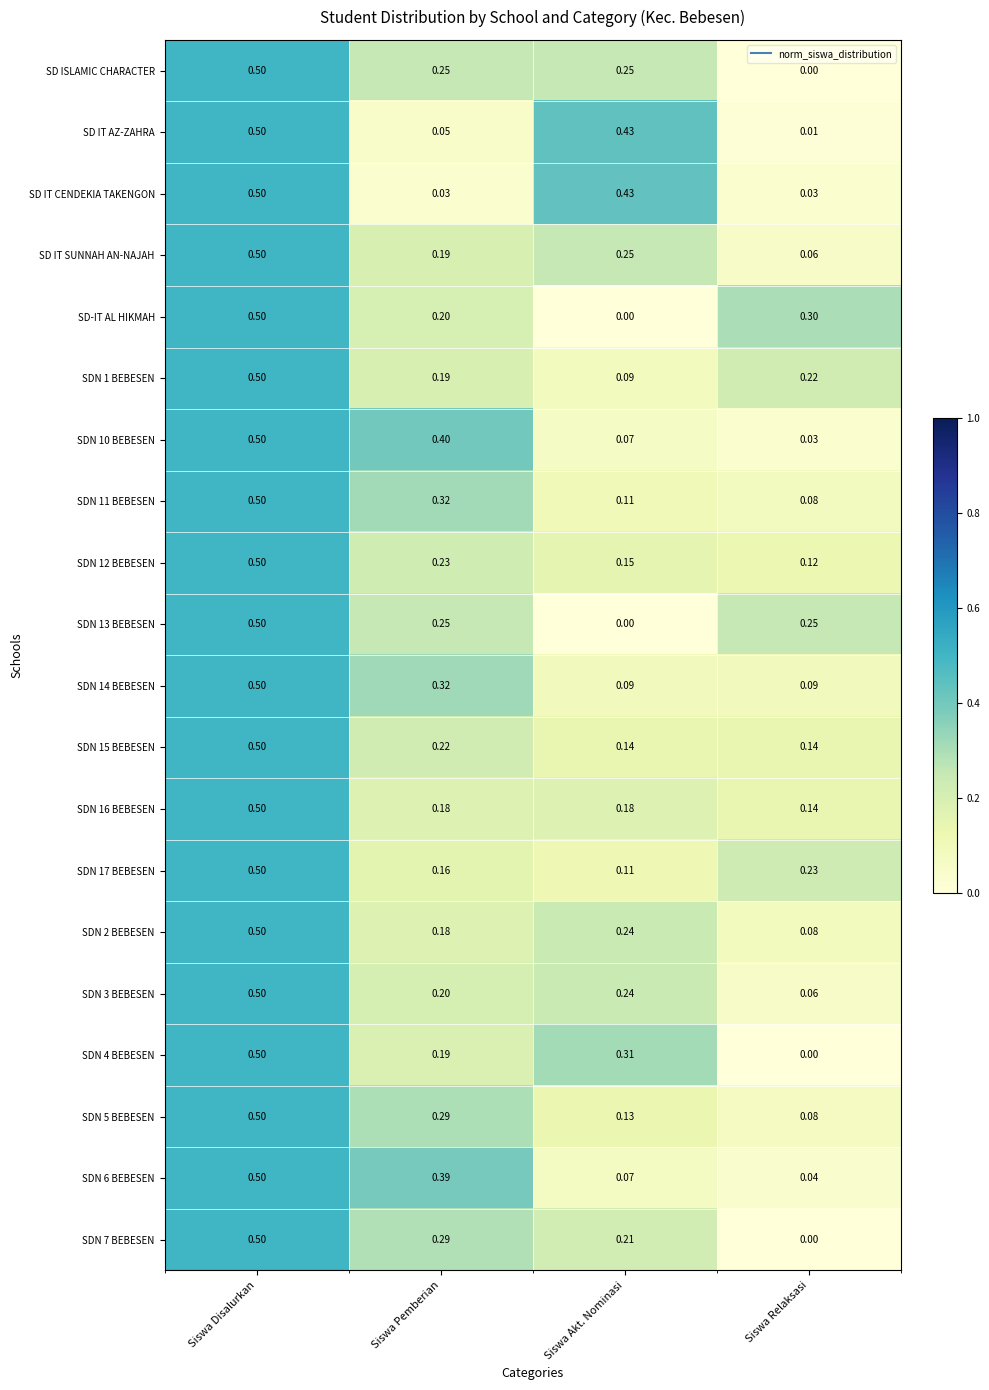

Where is SDN 11 BEBESEN nearest to the value 0?

Siswa Relaksasi